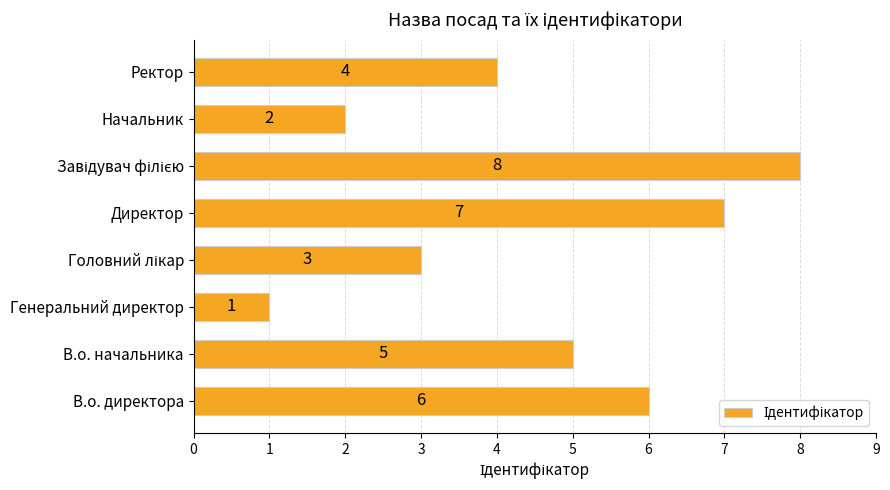

At which category does the chart reach its minimum across all series?

Генеральний директор